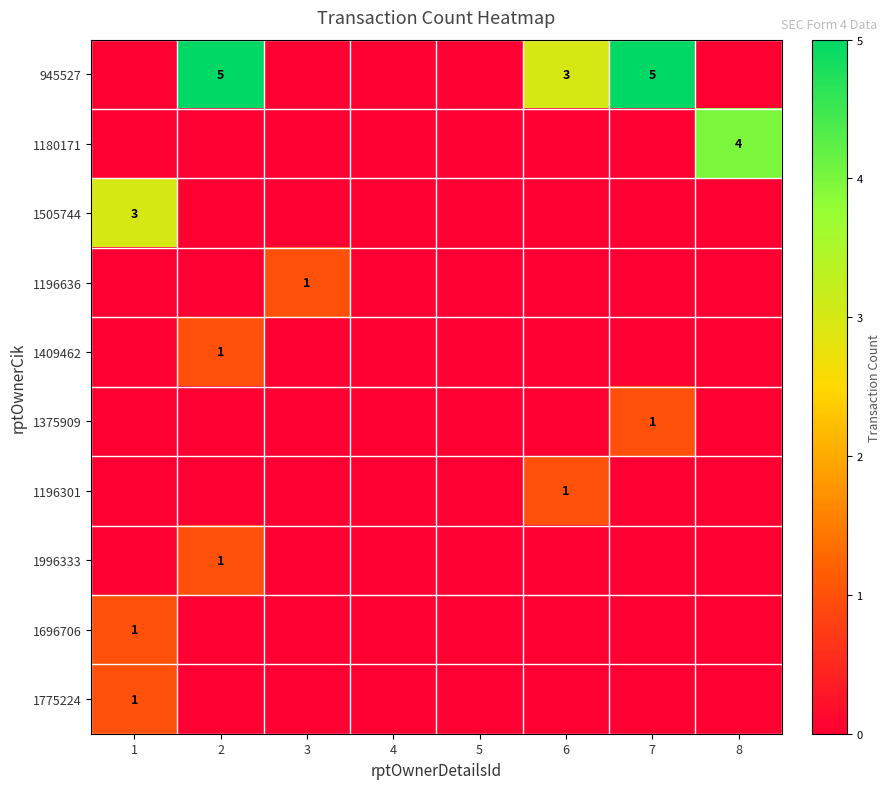

True or false: 945527 has a value of 5 at 2.

True